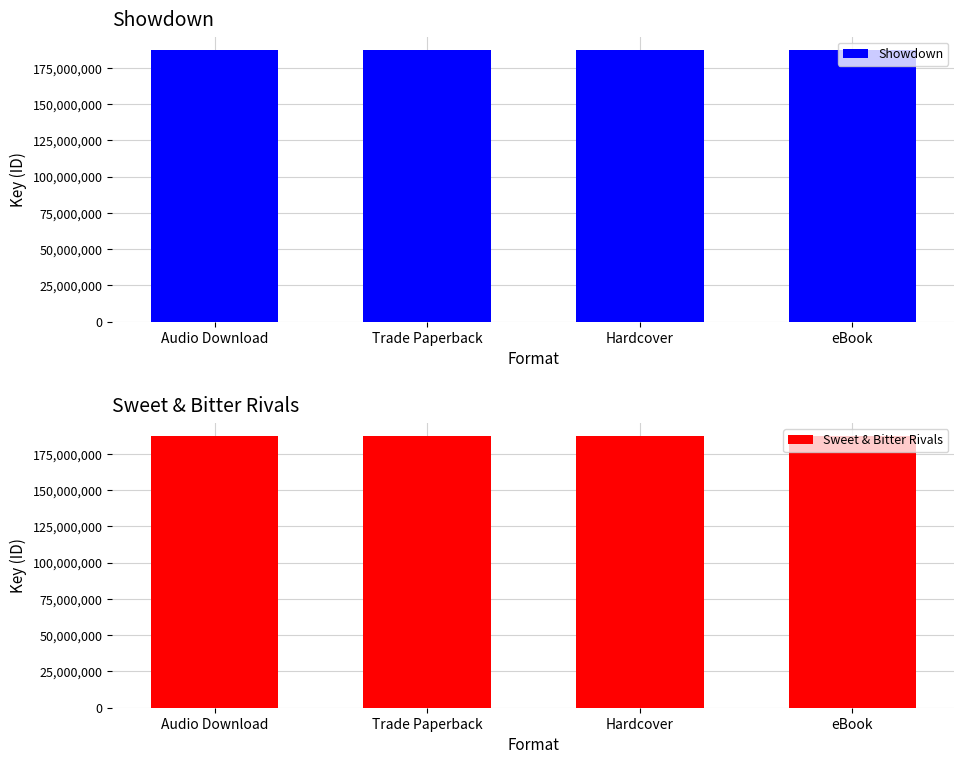

At which category is the sum across all series the highest?

Audio Download